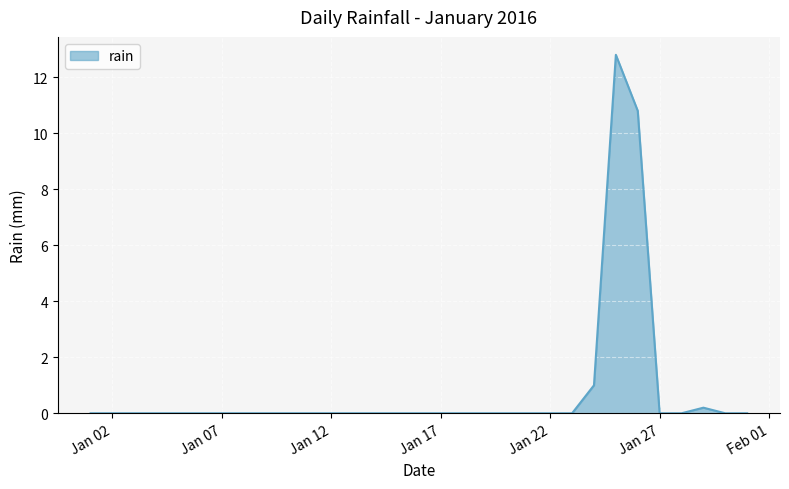

What is the difference between the maximum and minimum values?

12.8